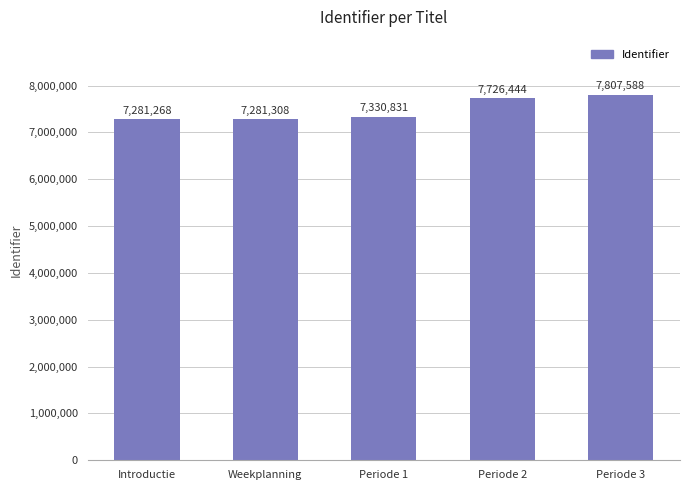

Does the chart contain any negative values?

No